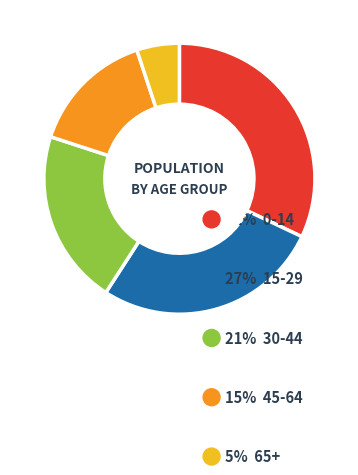

Is there a majority slice in this chart?

No